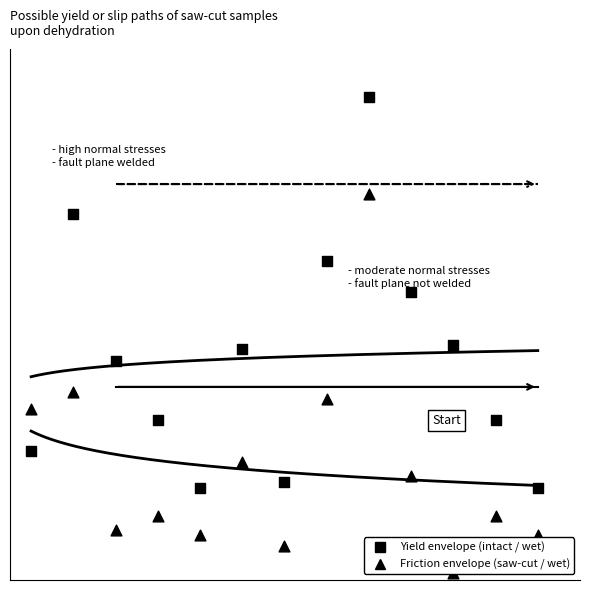

Which series has the largest total across all categories?

Yield envelope (intact / wet)